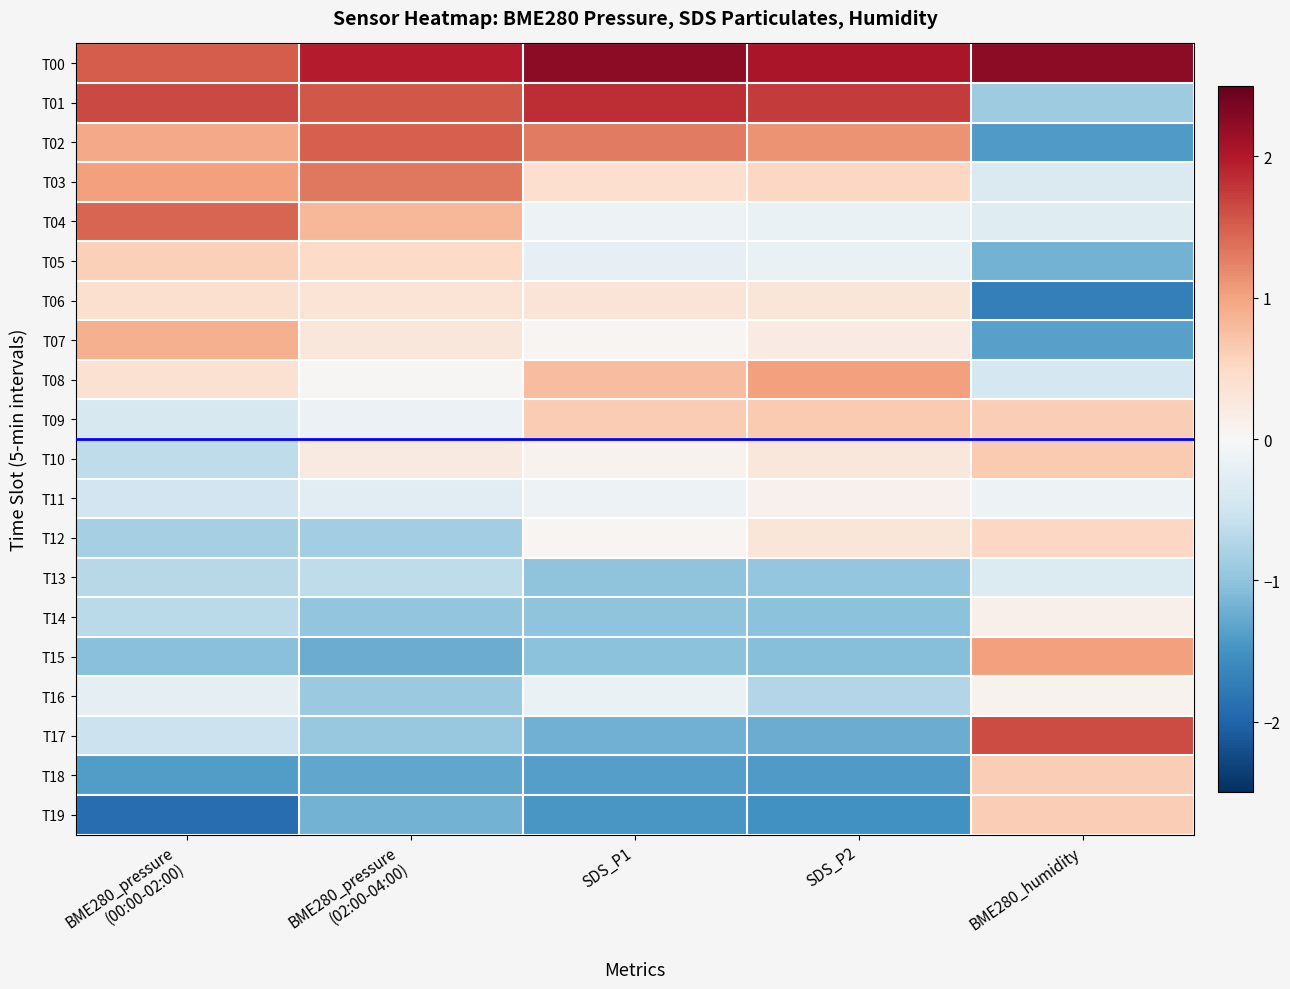

How many distinct data groups are displayed?

20